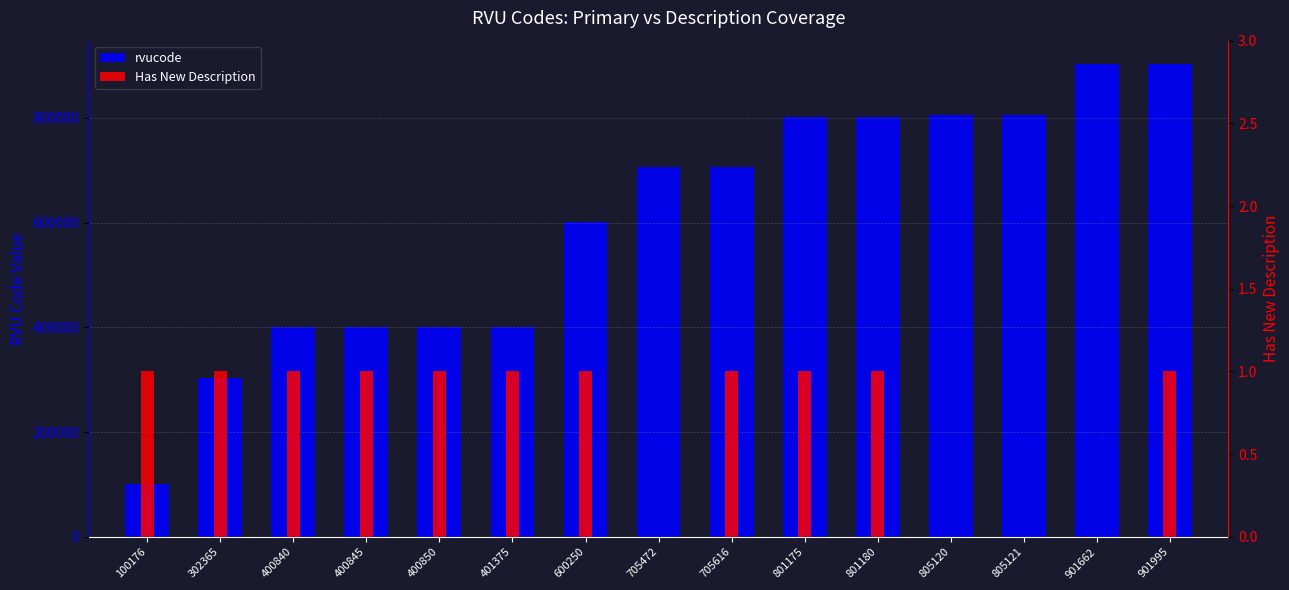

List the series in order of their peak value, lowest first.

Has New Description, rvucode